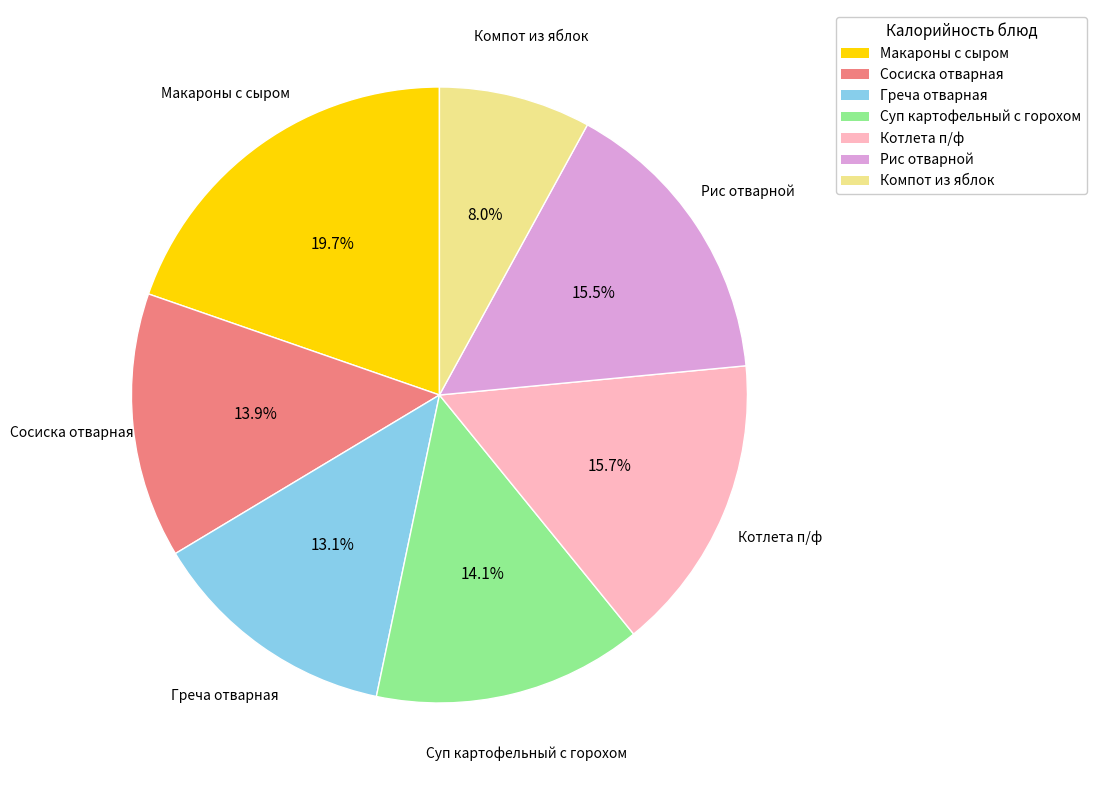

Is the sum of Компот из яблок and Рис отварной greater than half?

No